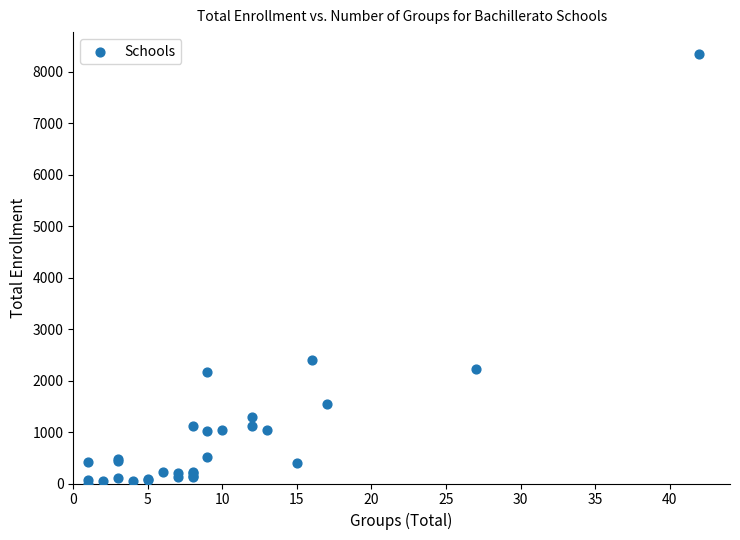

What Y value in the scatter plot is closest to 4178?

2407